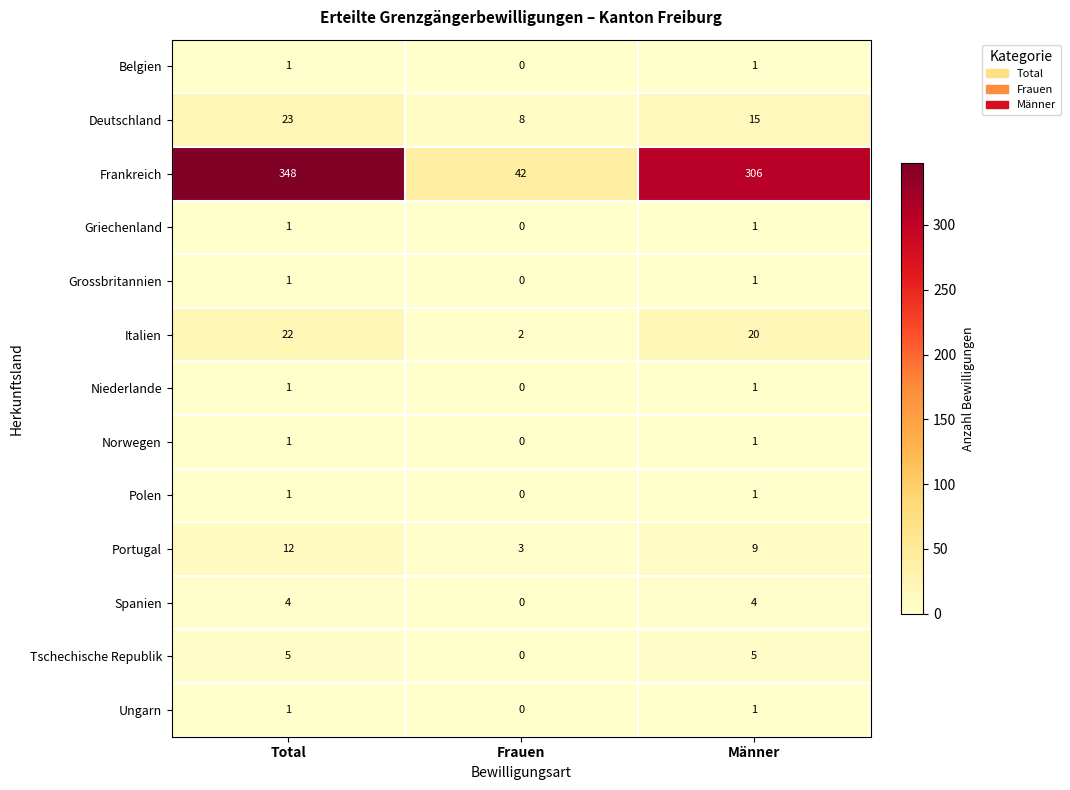

What is the maximum value shown in the chart?

348